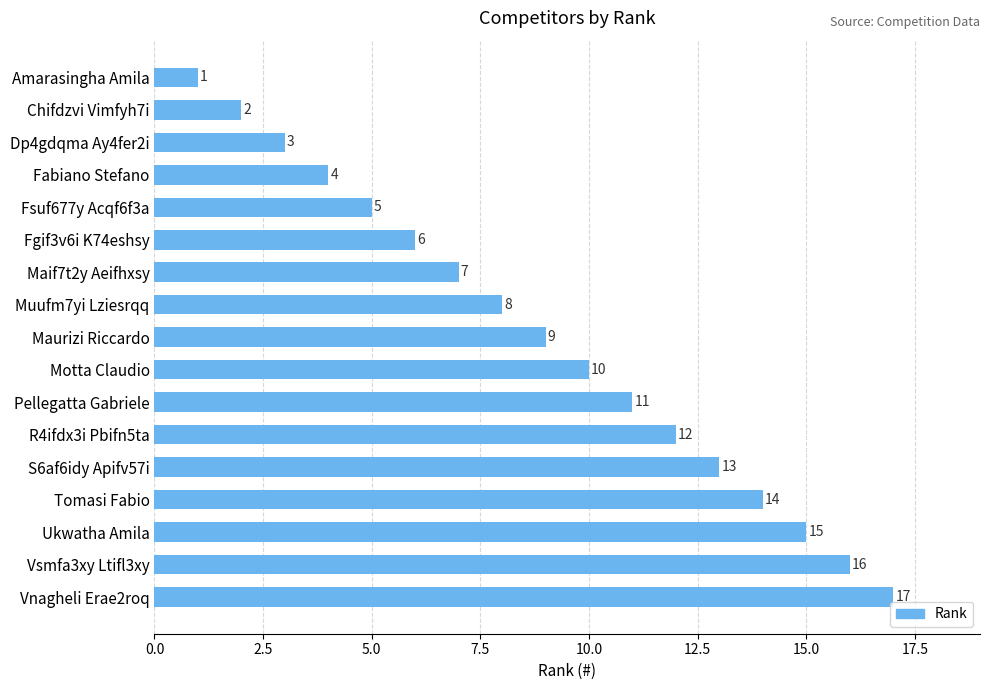

What is the sum of all values?

153